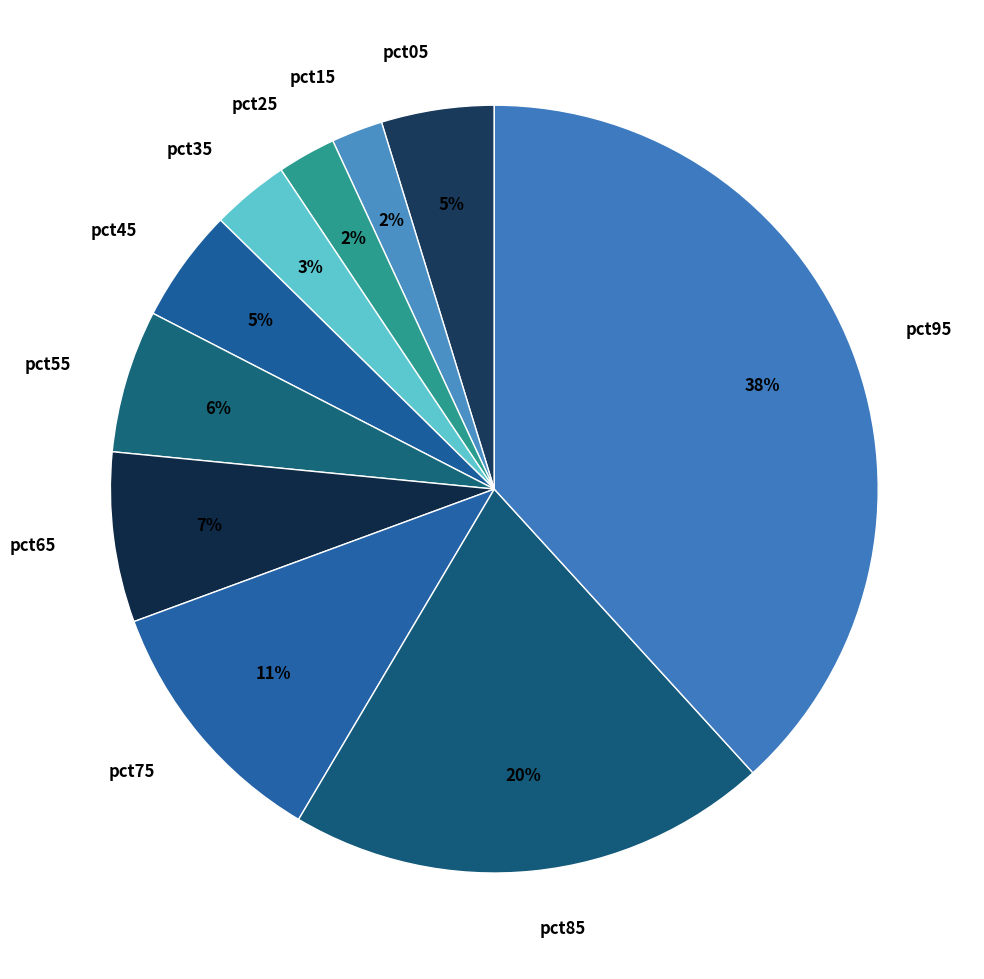

Is there a majority slice in this chart?

No